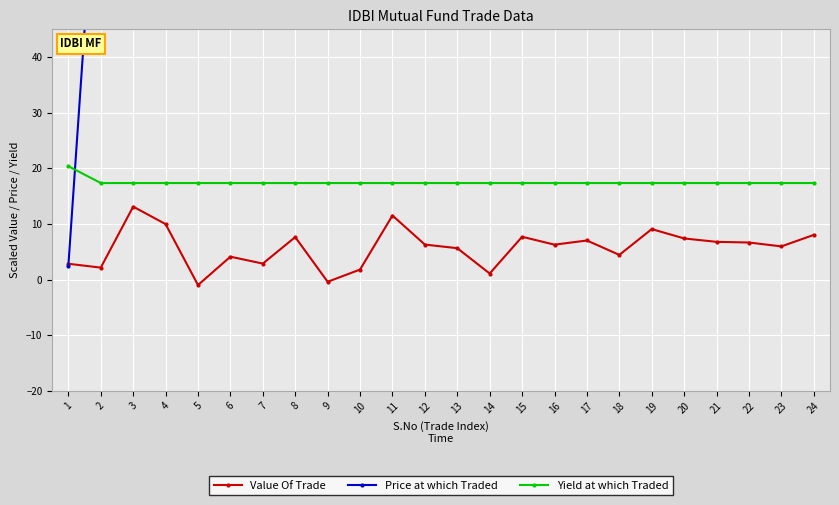

Rank the series by their average value, from lowest to highest.

Value Of Trade, Yield at which Traded, Price at which Traded